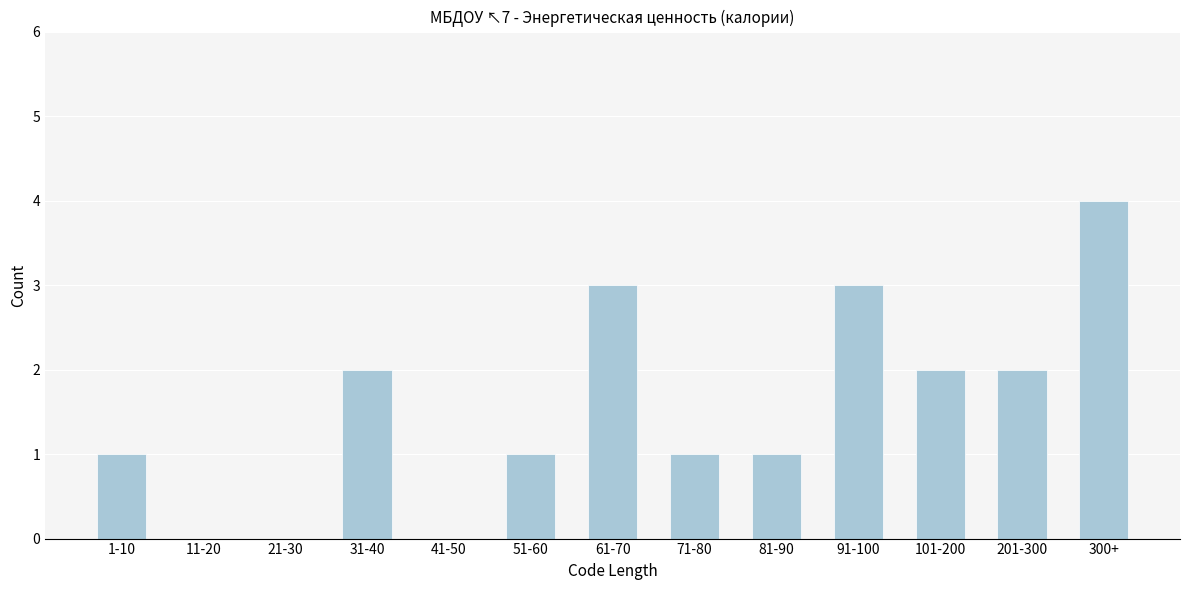

Reading right to left, what are all the values shown in this chart?

300+=4	201-300=2	101-200=2	91-100=3	81-90=1	71-80=1	61-70=3	51-60=1	41-50=0	31-40=2	21-30=0	11-20=0	1-10=1